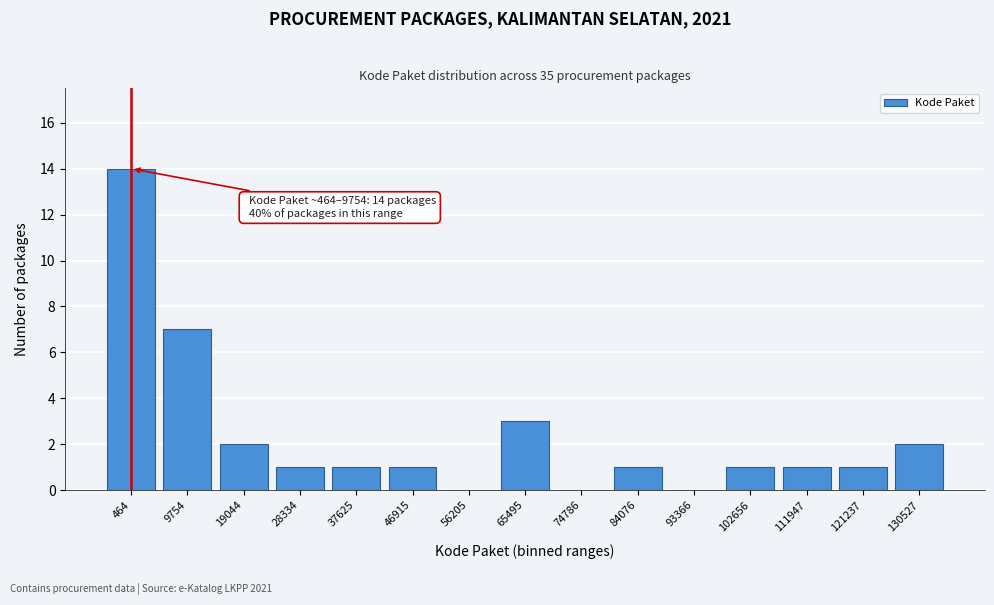

Which label corresponds to the largest value in the chart?

464